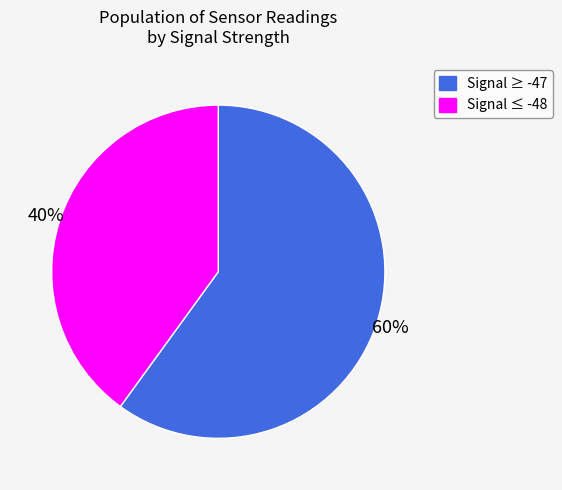

Is there any slice that represents more than half of the pie?

Yes